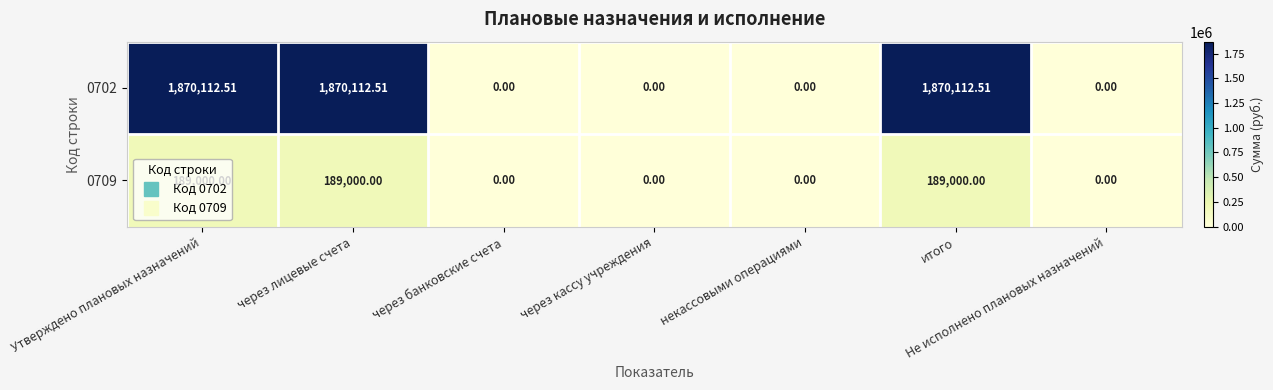

Which series changed the most between через лицевые счета and через банковские счета?

0702